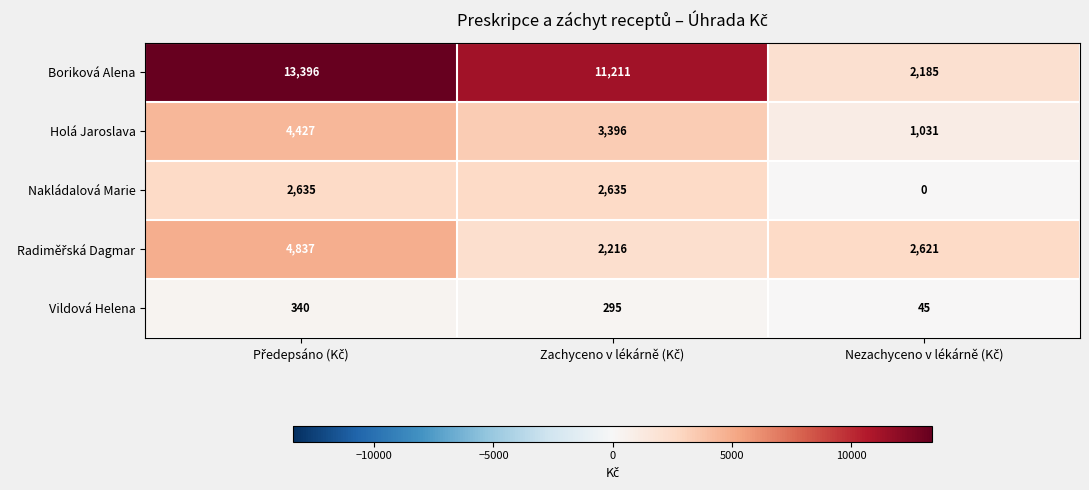

What is the sum of all Holá Jaroslava values?

8854